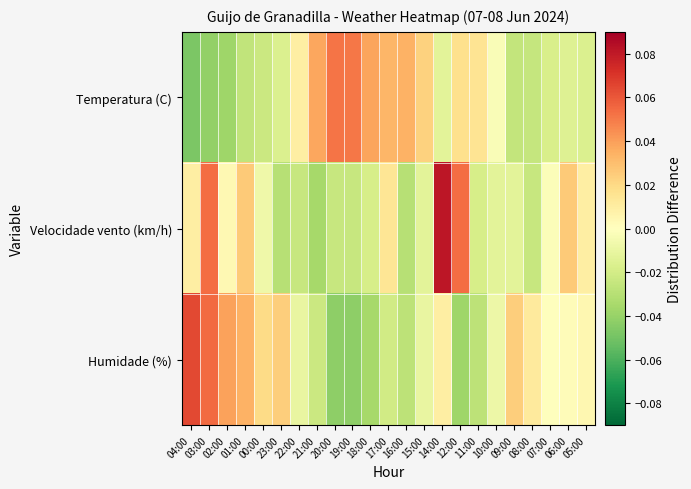

Rank the series by their average value, from lowest to highest.

Temperatura (C), Humidade (%), Velocidade vento (km/h)